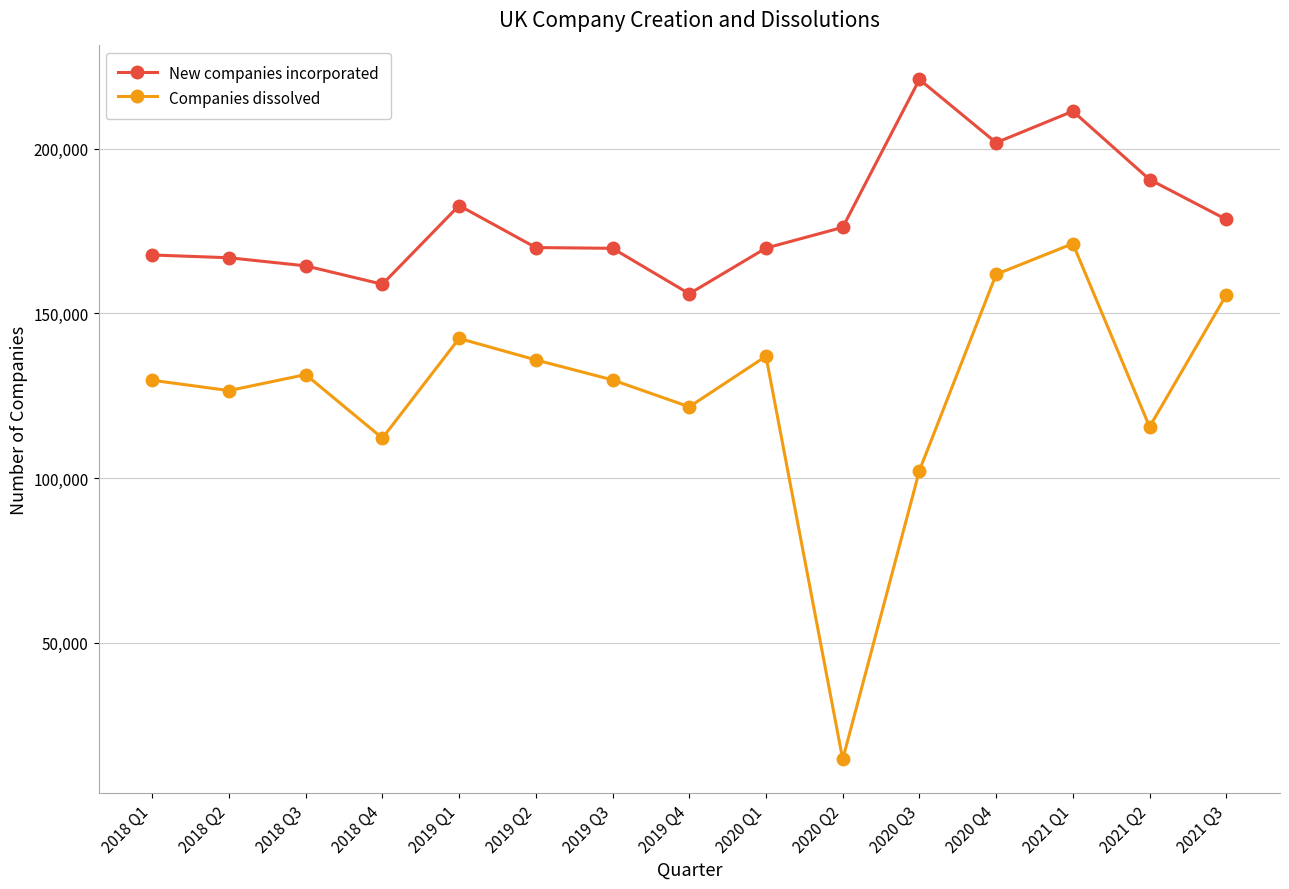

What is the value of the New companies incorporated point at the 7th from the left?

169751